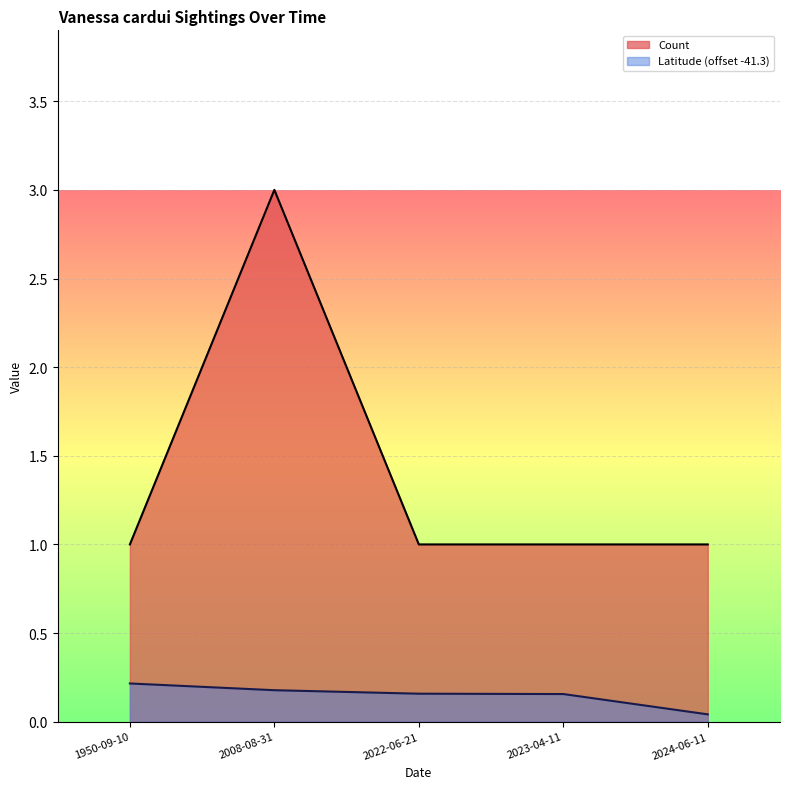

What is the maximum value shown in the chart?

3.0